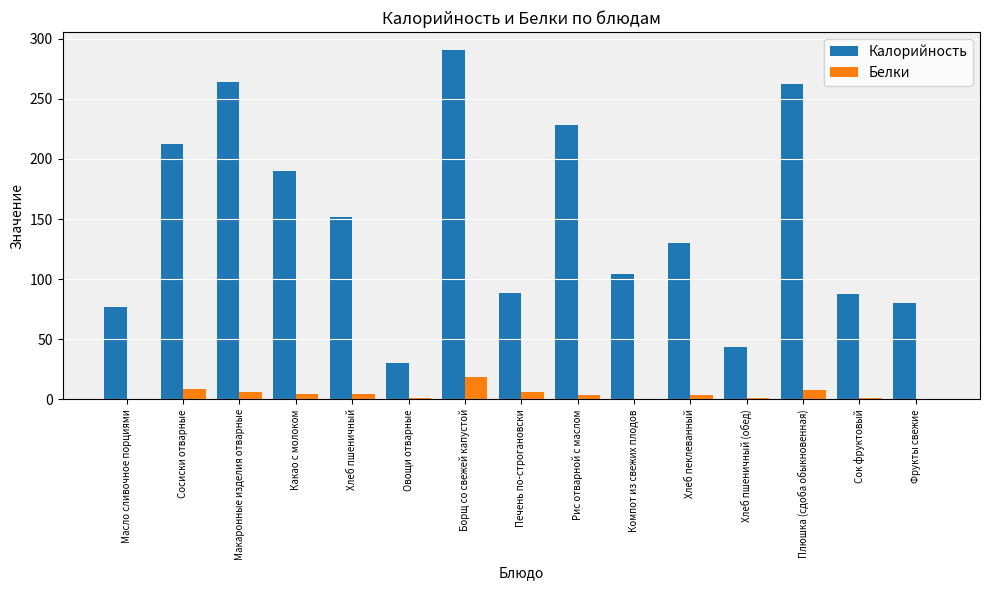

How many categories are shown in the chart?

15